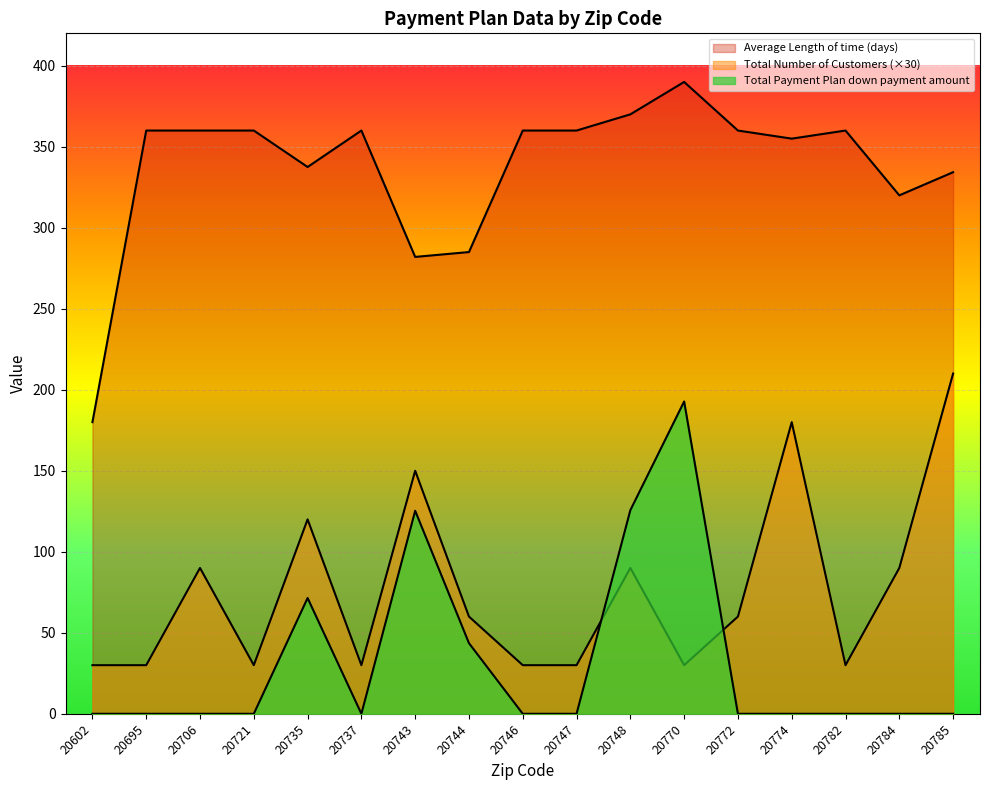

True or false: Total Payment Plan down payment amount has a value of 108.4 at 20735.

False